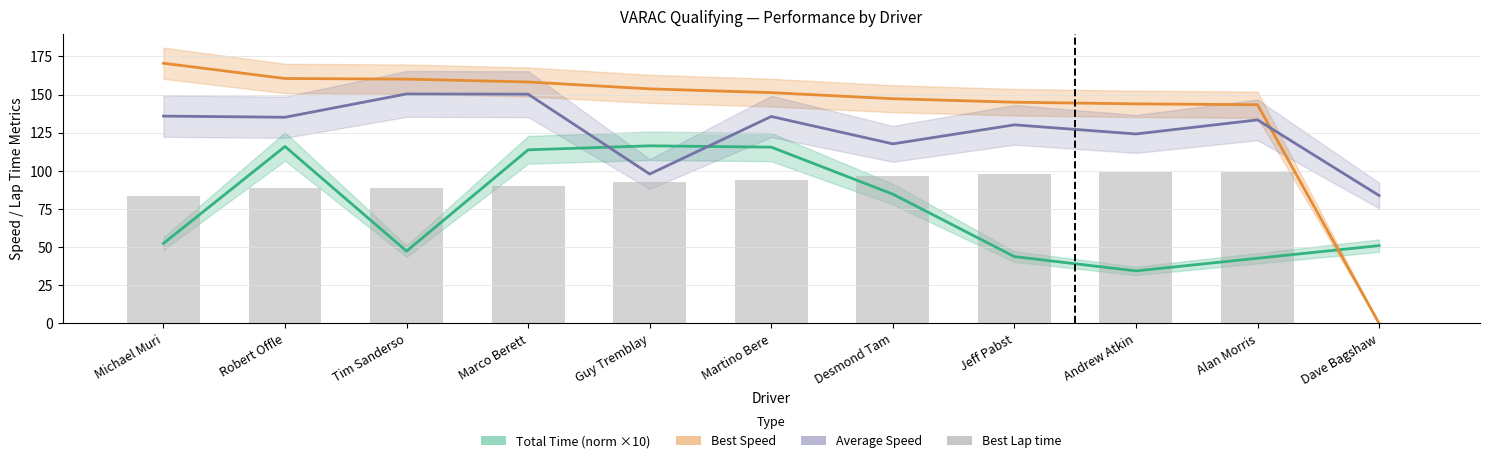

Reading right to left, what are all the values shown in this chart?

Dave Bagshaw=0.0	Alan Morris=99.4	Andrew Atkin=99.0	Jeff Pabst=98.3	Desmond Tam=96.7	Martino Bere=94.2	Guy Tremblay=92.7	Marco Berett=90.0	Tim Sanderso=89.0	Robert Offle=88.7	Michael Muri=83.5